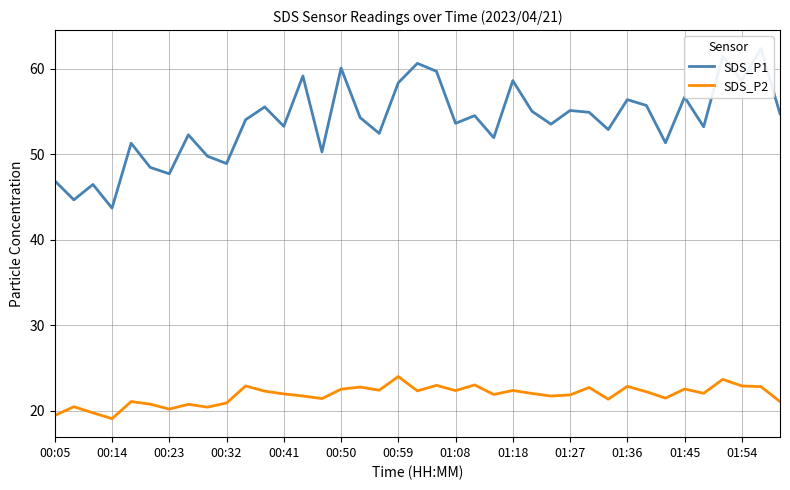

The value of SDS_P2 at 00:23 is 20.2. True or false?

True